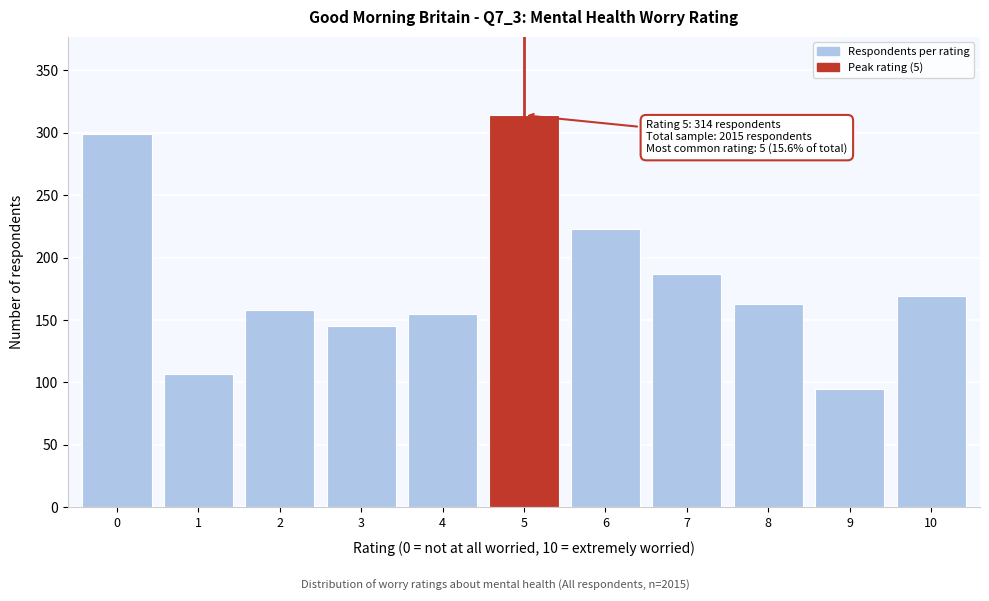

Reading left to right, extract all data points from this chart.

299	107	158	145	155	314	223	187	163	95	169